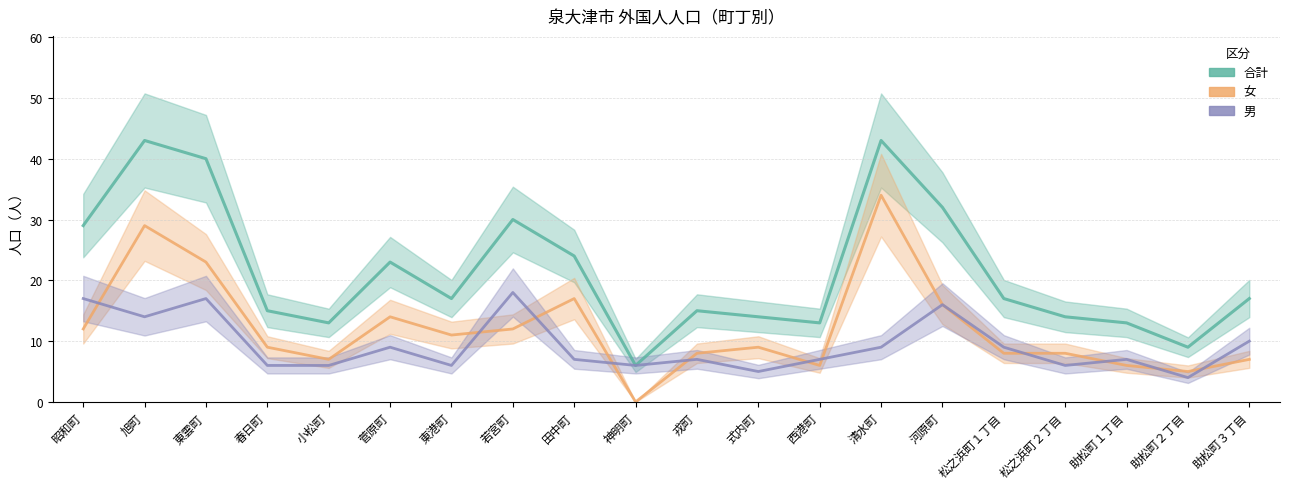

What is the lowest value of the 合計 series?

6